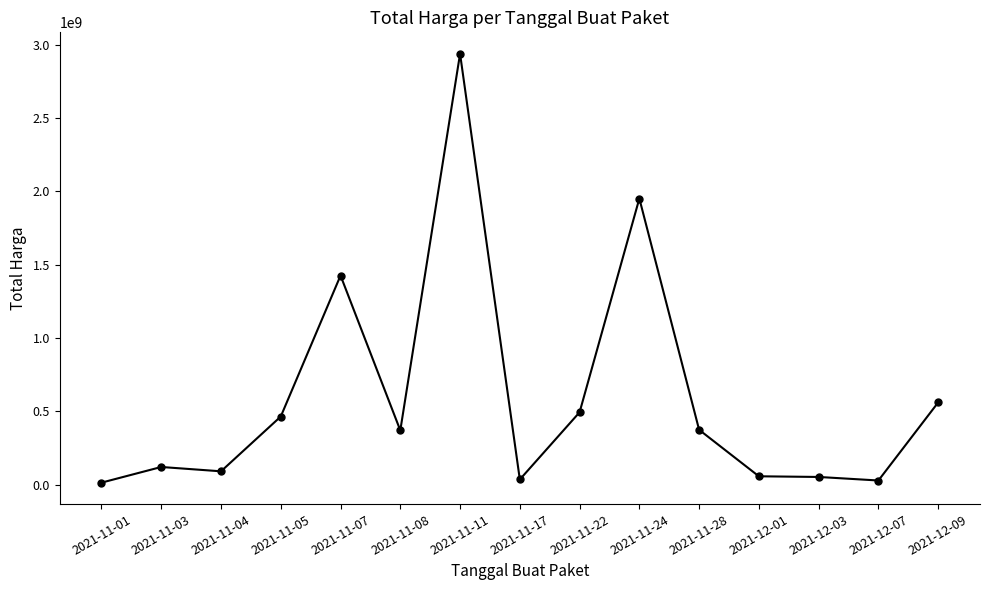

Which label corresponds to the largest value in the chart?

2021-11-11